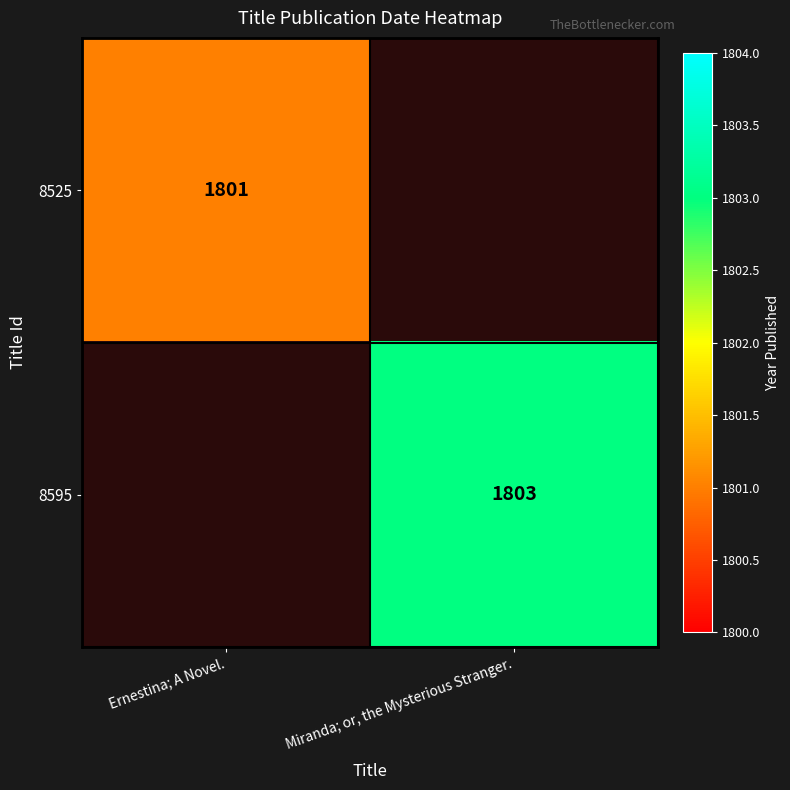

The 8525 series shows 1801 at Ernestina; A Novel.. True or false?

True